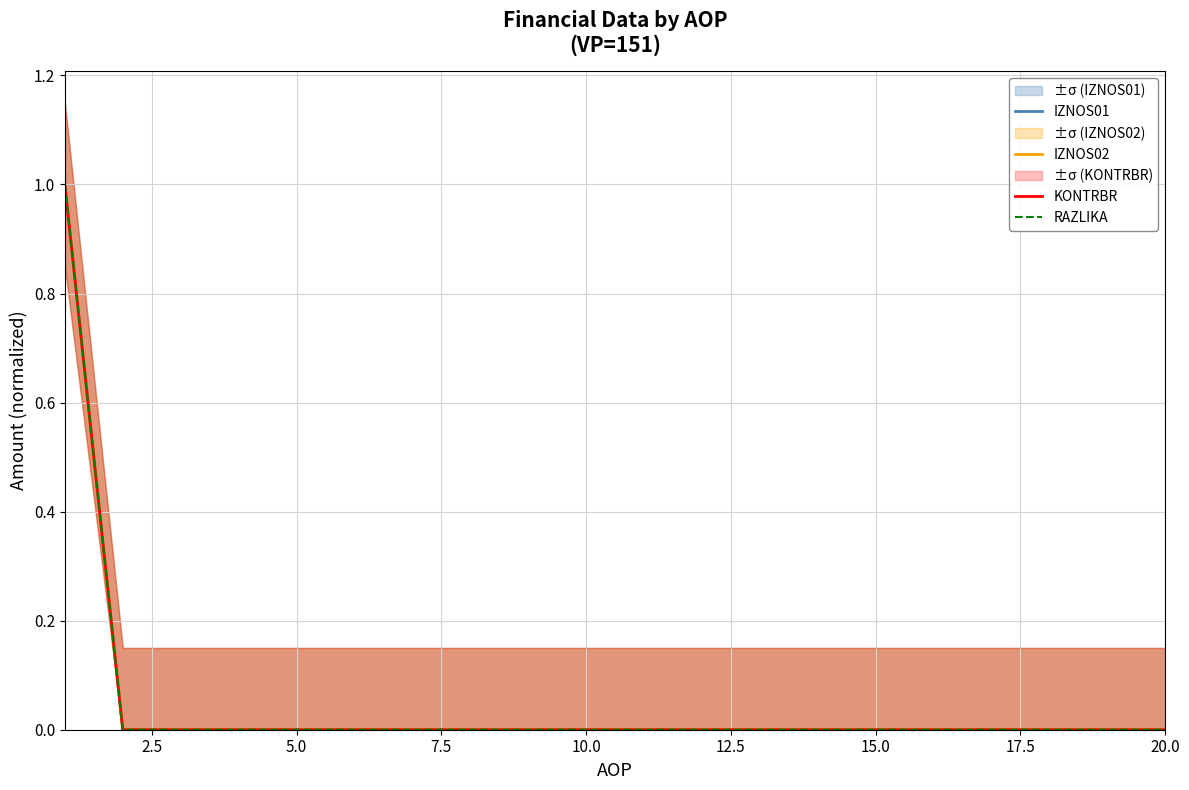

The value of IZNOS01 at 12 is 0. True or false?

True